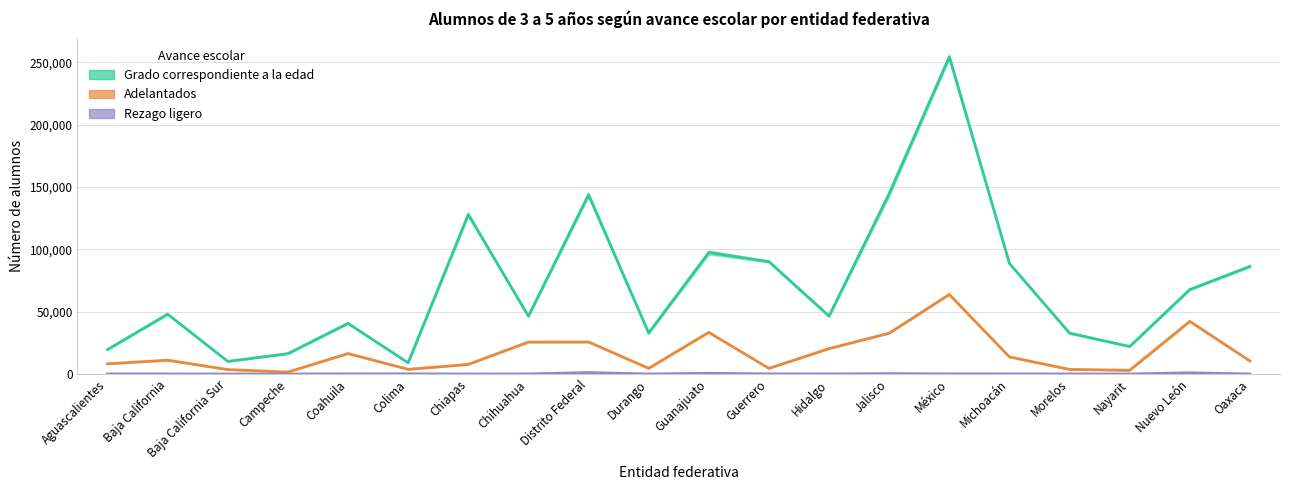

What is the difference between the highest and lowest values at Oaxaca?

86297.0